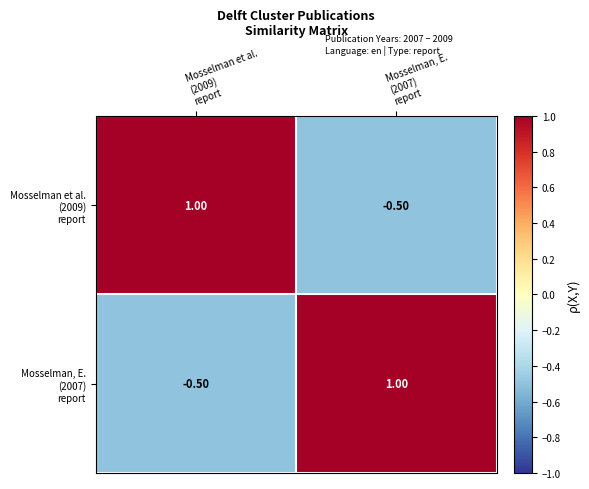

At how many categories does at least one series exceed 0?

2